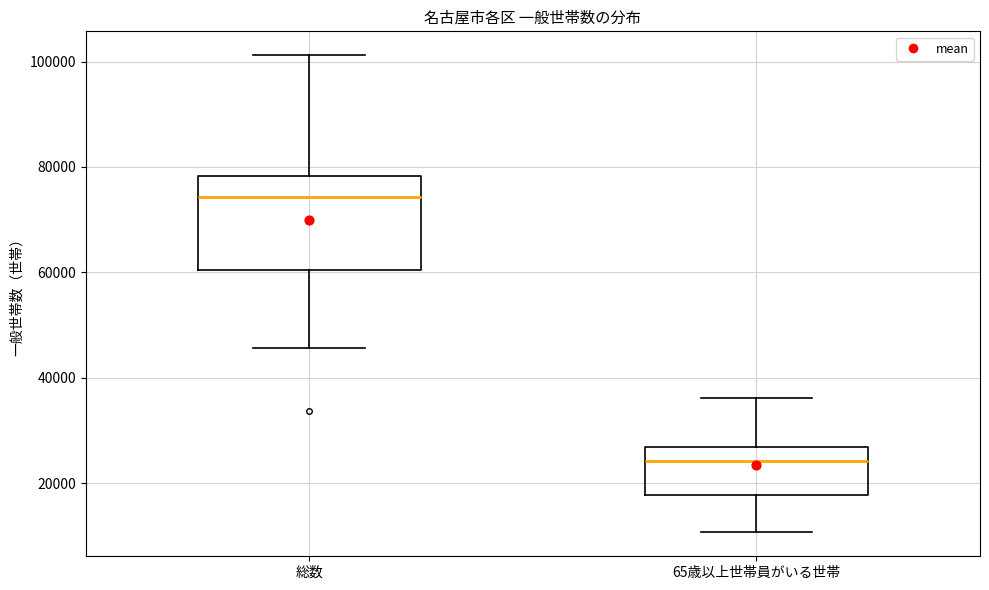

Which box is the tallest, from its lower edge to its upper edge?

総数